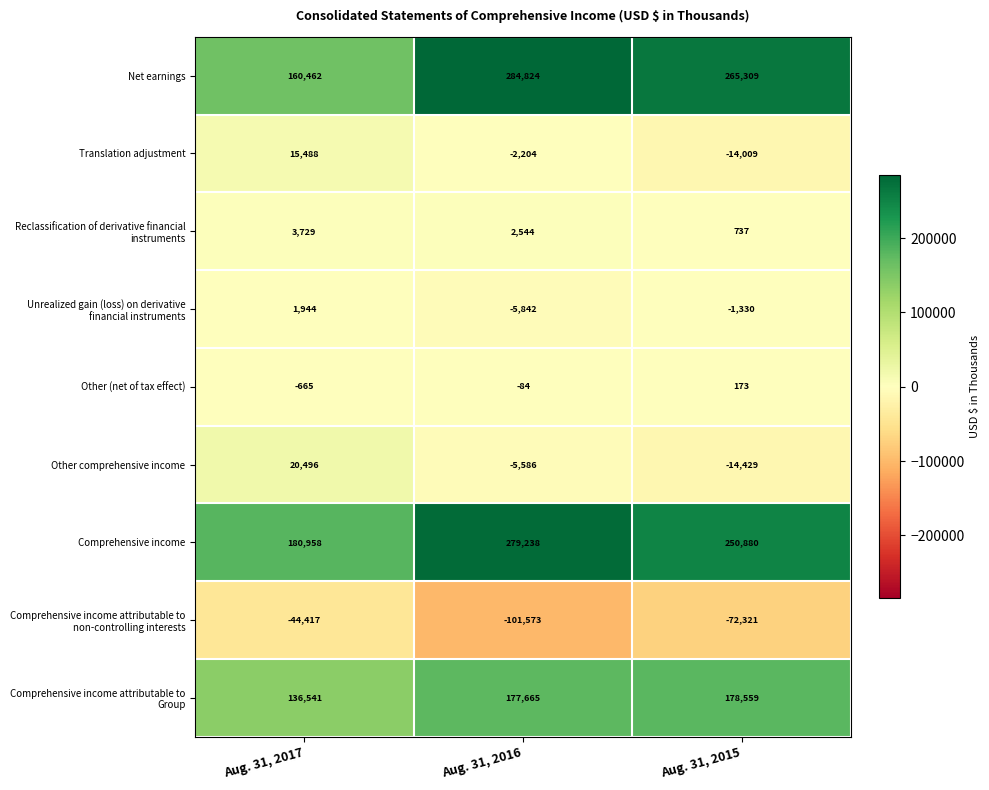

Rank the categories by Other comprehensive income value from highest to lowest.

Aug. 31, 2017, Aug. 31, 2016, Aug. 31, 2015